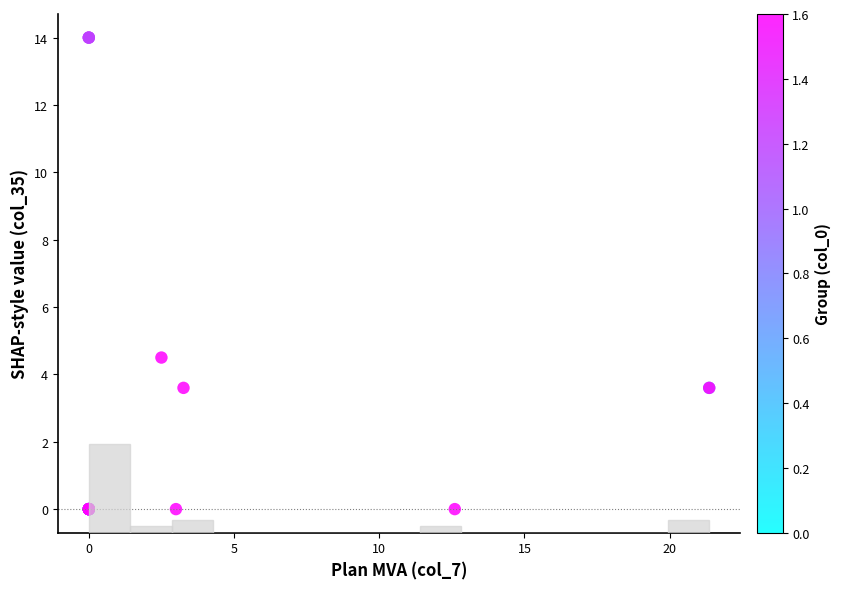

What Y value in the scatter plot is closest to 7?

4.5